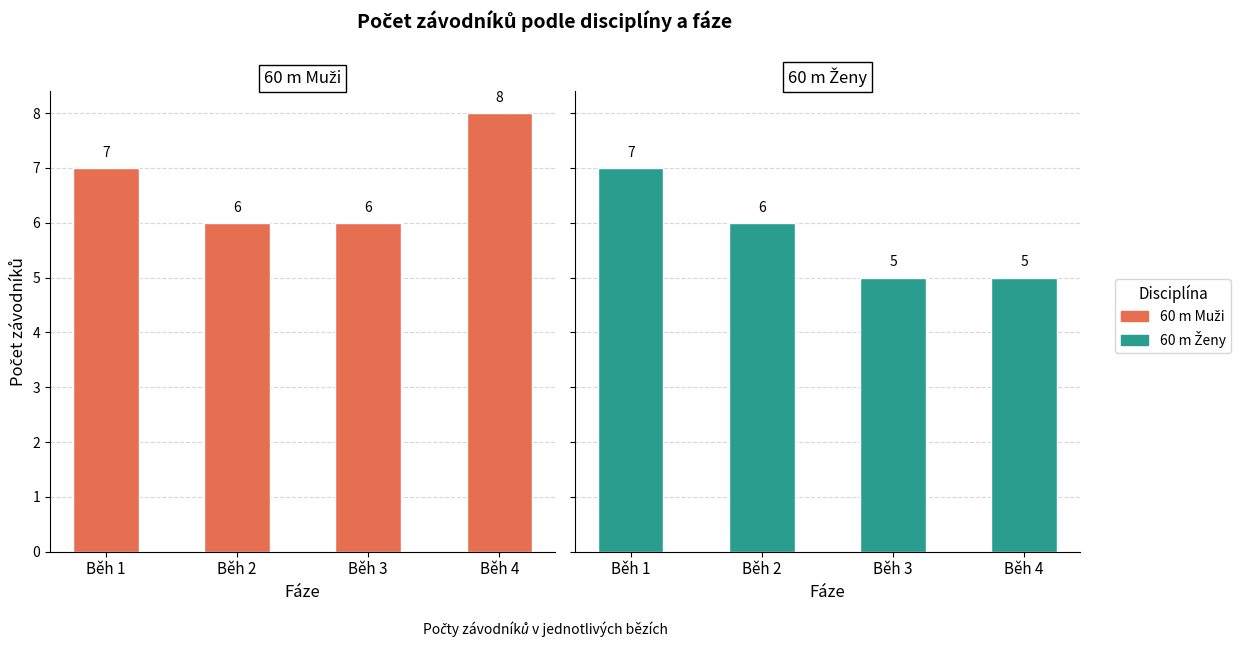

At Běh 1, list the series in order from smallest to largest.

60 m Muži, 60 m Ženy